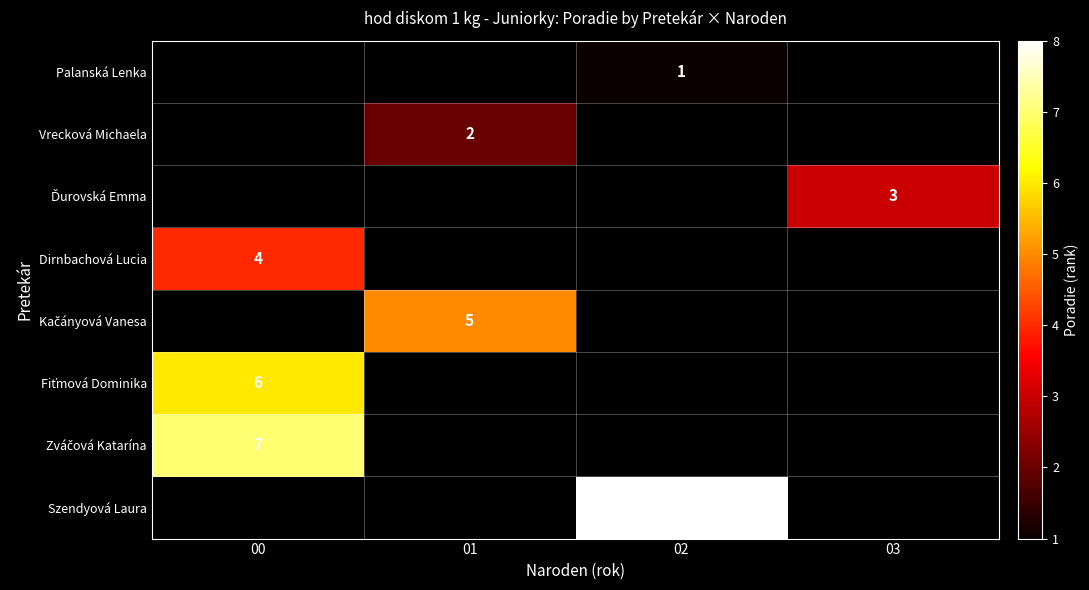

Rank the series at 00 from highest to lowest value.

Zváčová Katarína, Szendyová Laura, Palanská Lenka, Vrecková Michaela, Ďurovská Emma, Dirnbachová Lucia, Kačányová Vanesa, Fiťmová Dominika